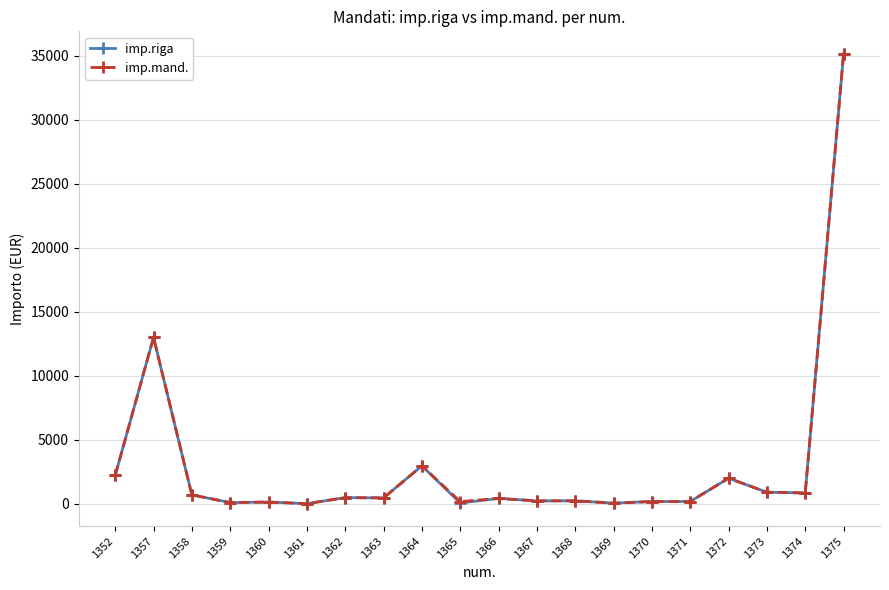

At which category does imp.mand. reach its first local peak?

1357